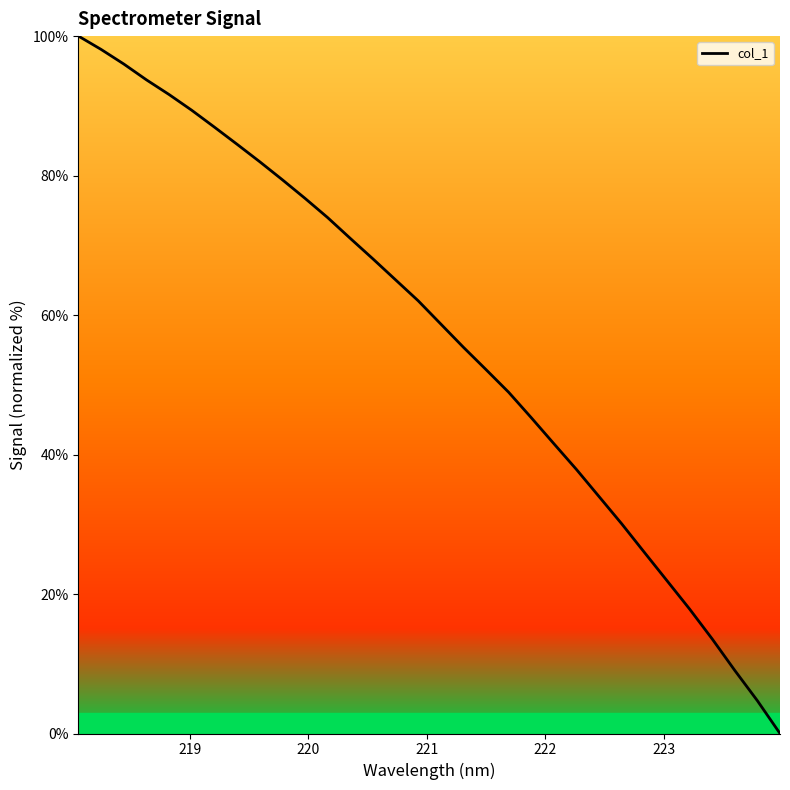

What is the greatest value displayed?

100.0